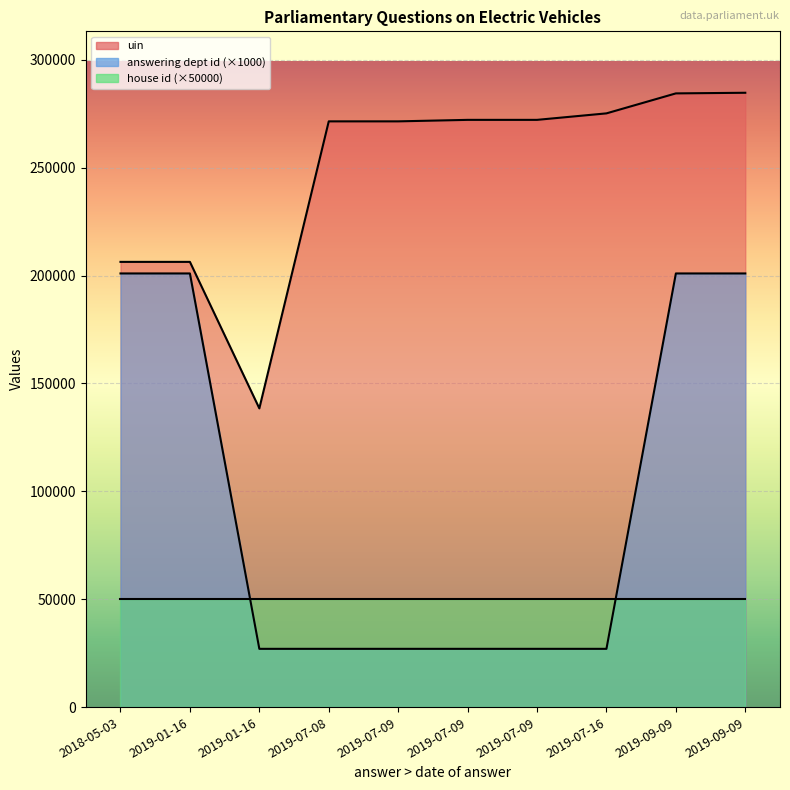

What is the sum of all uin values?

2482996